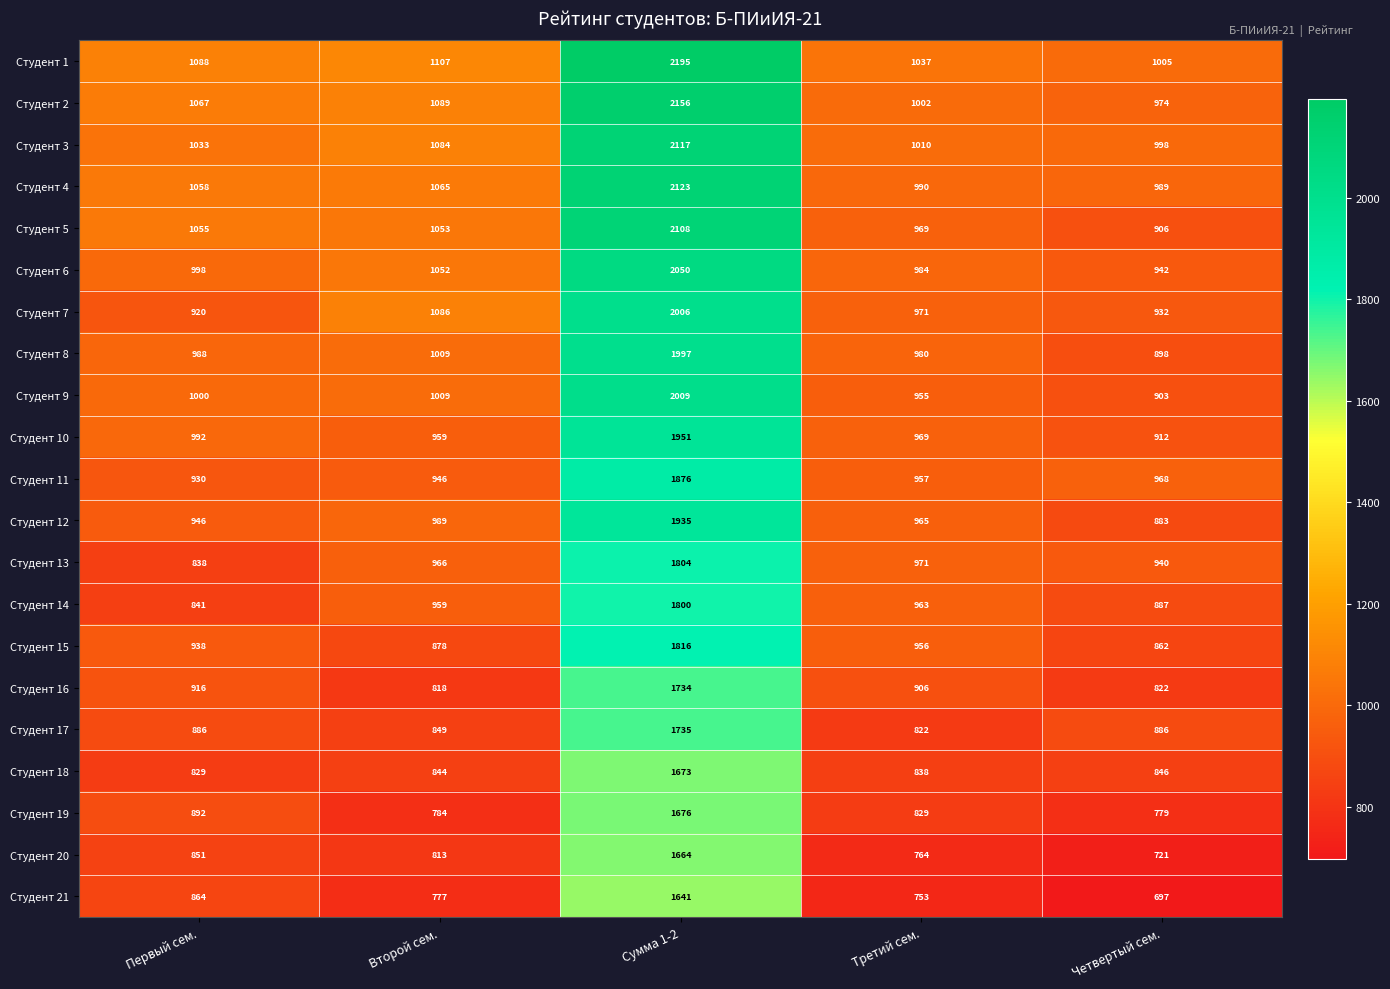

Between Первый сем. and Второй сем., which series saw the biggest shift?

Студент 7